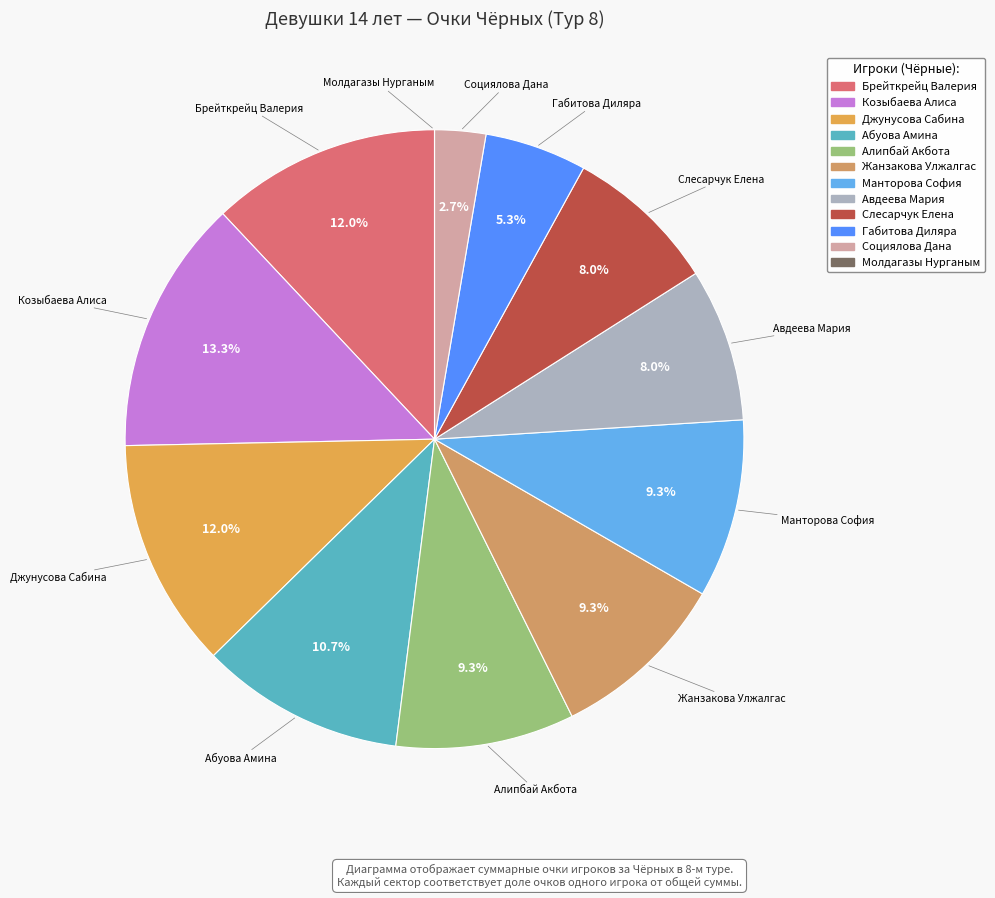

Is there a majority slice in this chart?

No